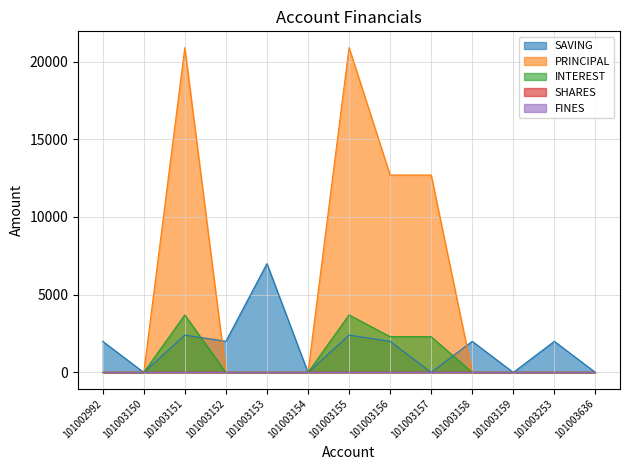

Between which two adjacent categories do SAVING and PRINCIPAL first intersect?

101003151 and 101003152